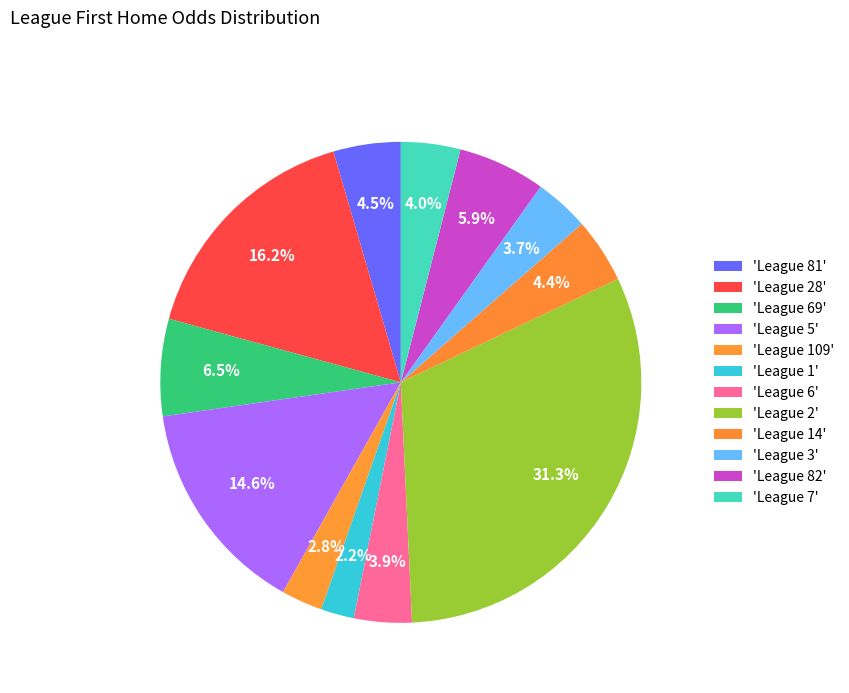

Is there a majority slice in this chart?

No